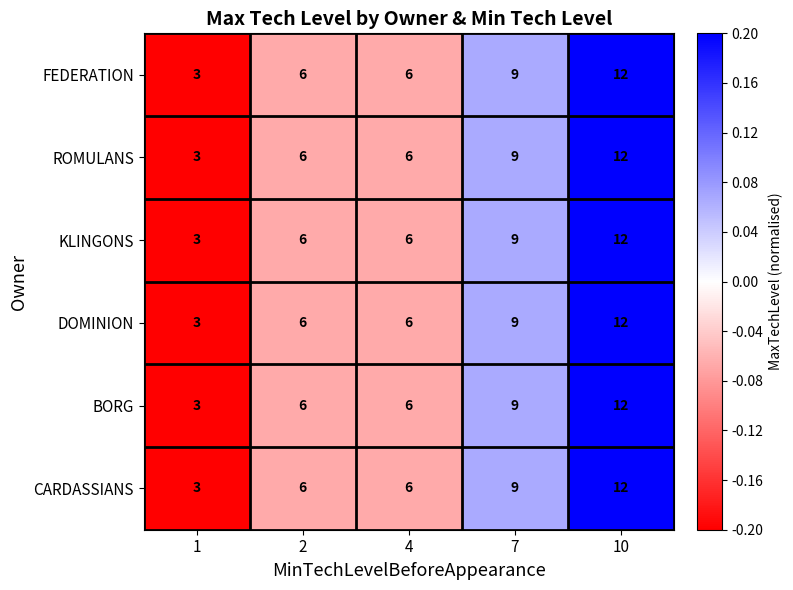

What is the average value of the ROMULANS series?

7